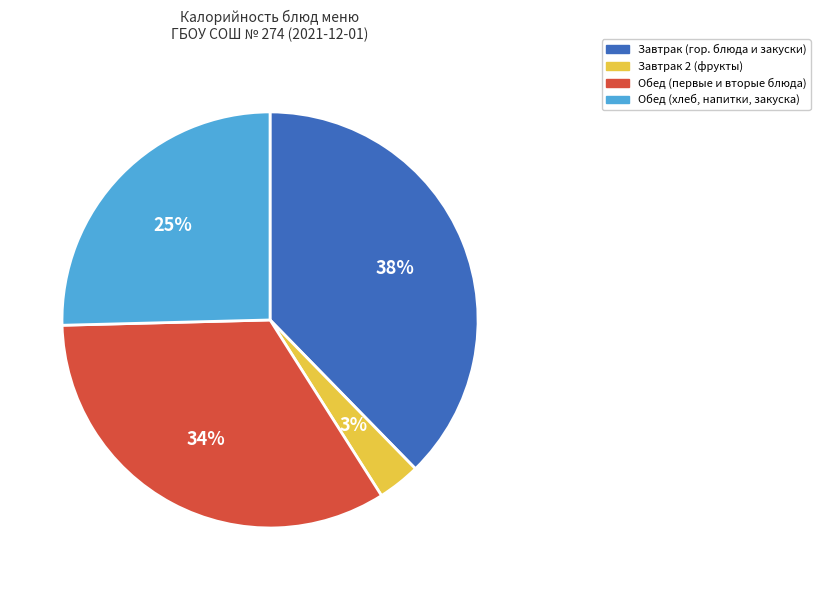

True or false: Завтрак 2 (фрукты) accounts for 3% of the total.

True